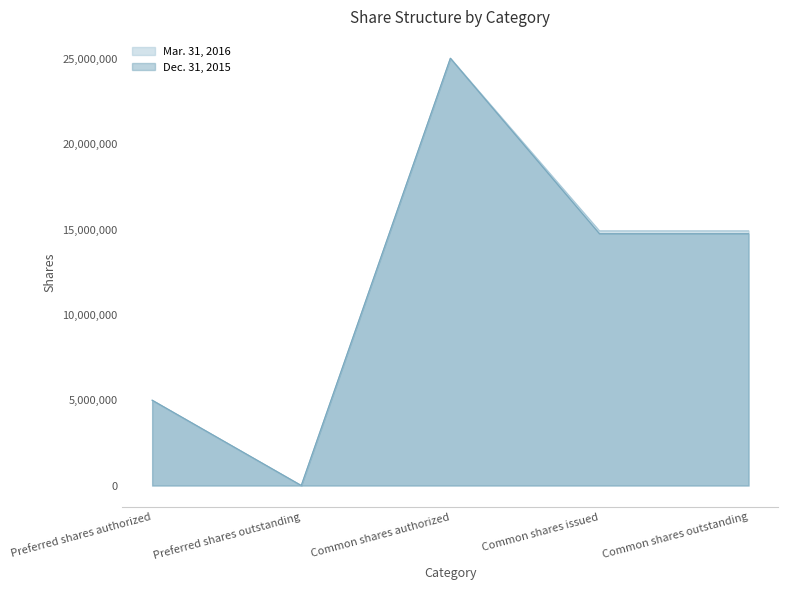

Reading left to right, extract all data points from this chart.

Mar. 31, 2016: 5000000	0	25045765	14927351	14927351
Dec. 31, 2015: 5000000	0	25045765	14761351	14761351